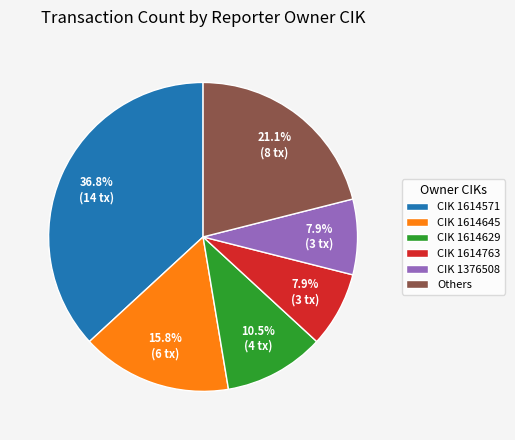

Does CIK 1614763 represent more than half of the total?

No